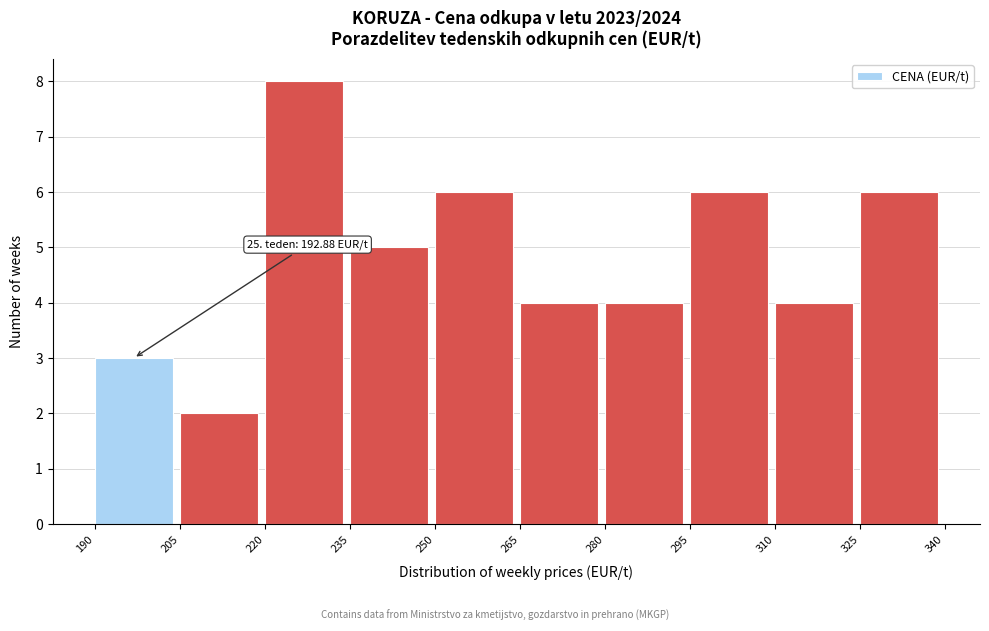

Over which range of the x-axis is the bar tallest?

220 to 235